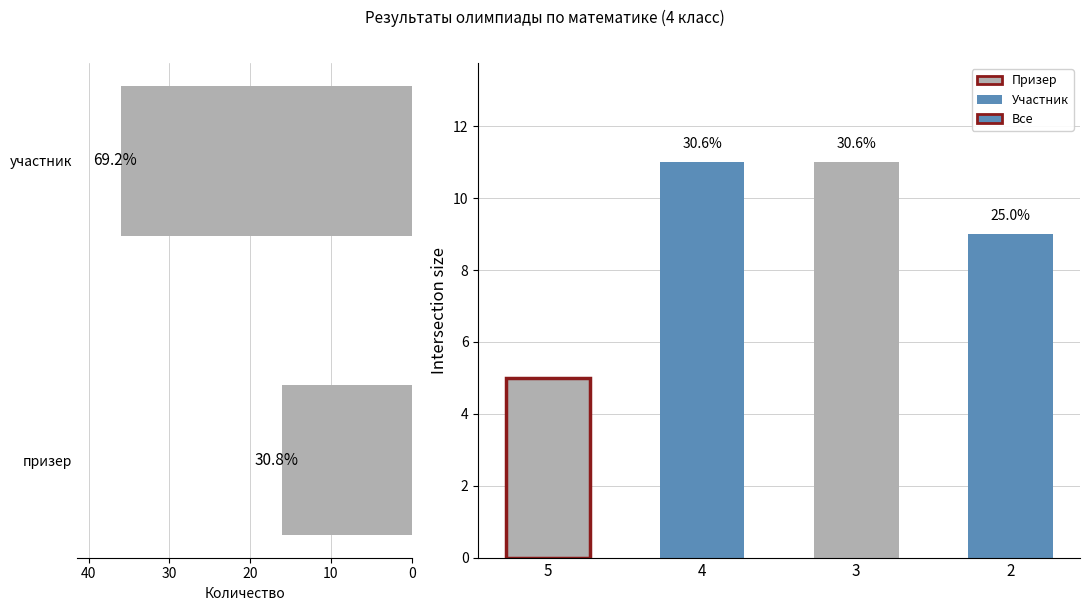

Is it true that the value at 0 is 14?

False